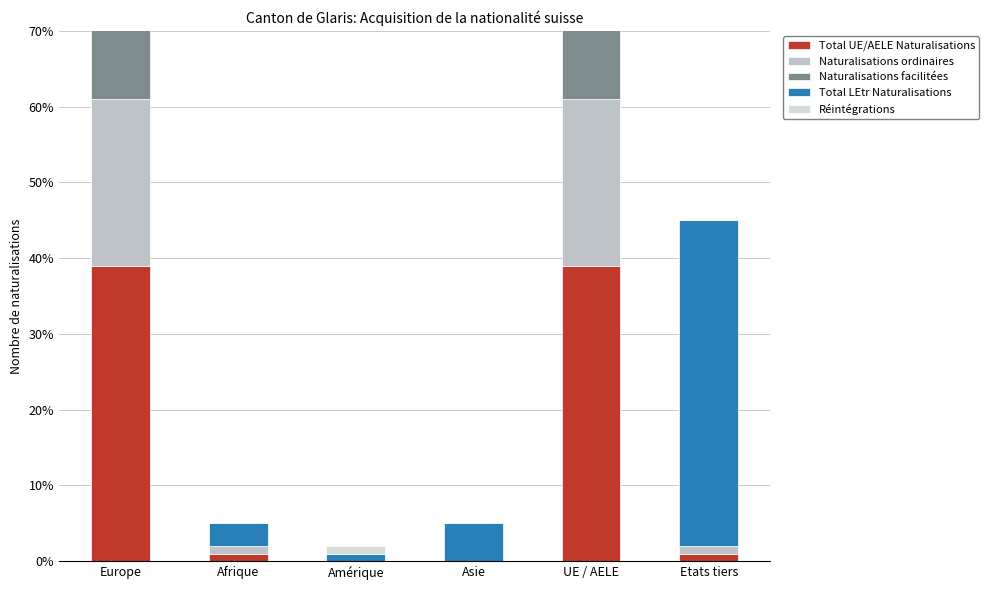

What is the approximate value of Total LEtr Naturalisations at Europe, to the nearest 5?

35